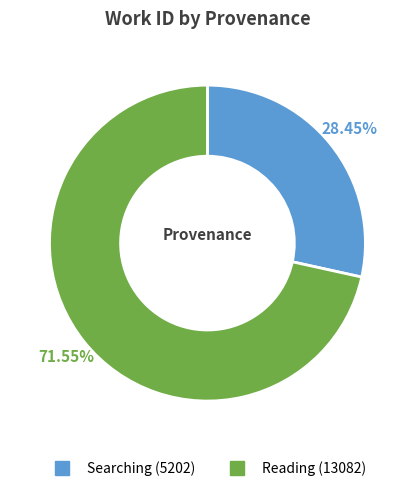

To the nearest percent, what is the difference between the Searching and Reading slice percentages?

43%